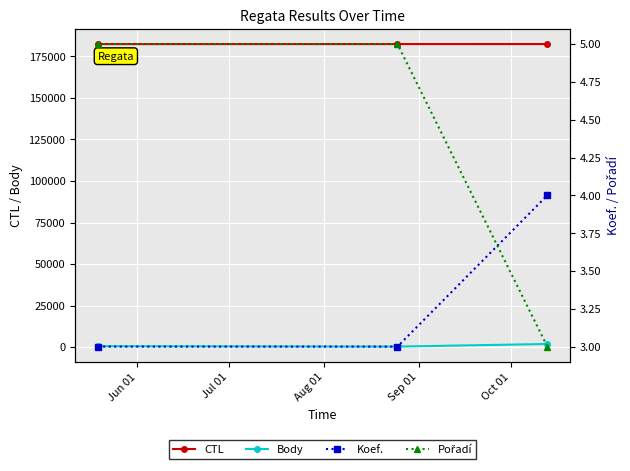

Is it true that Pořadí equals 5 at Jul 01?

True